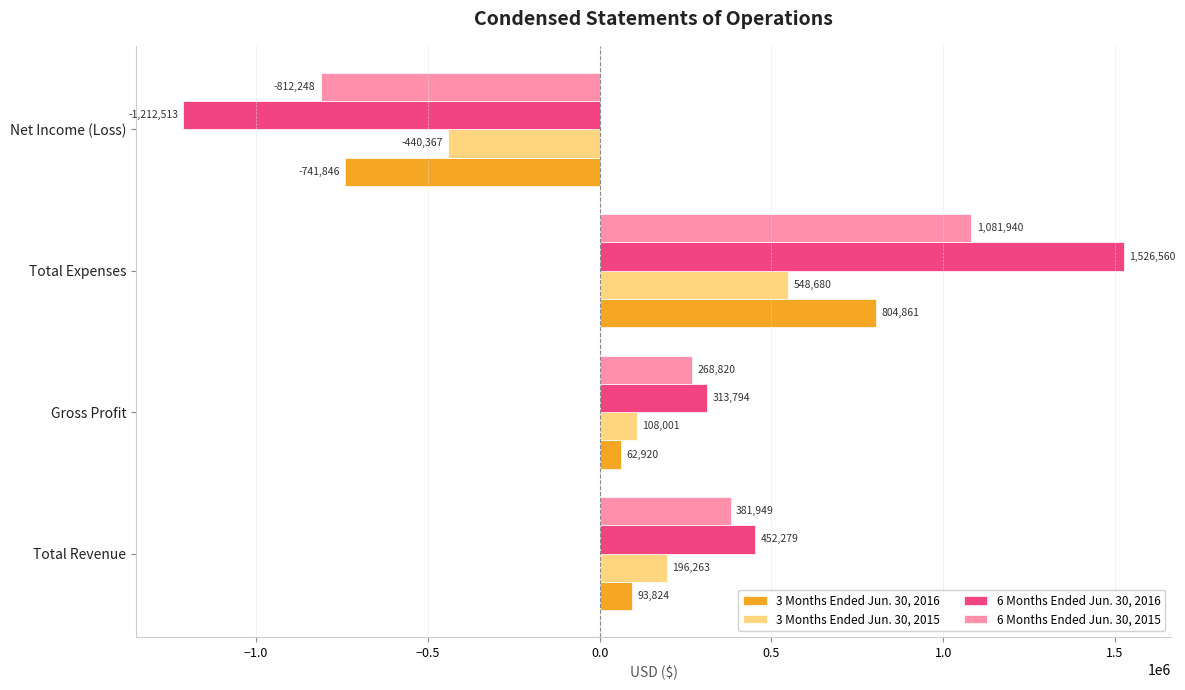

What is the greatest value displayed?

1526560